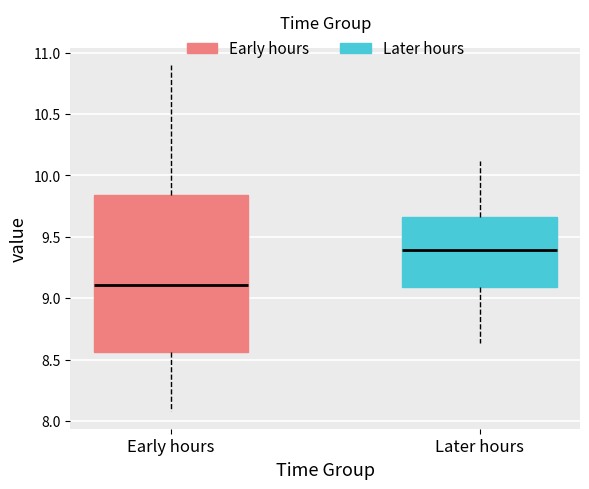

Reading left to right, transcribe this box plot: for each box, give where its median line is, the range the box spans, and where its two whiskers end, as read against the y-axis. The values are not printed on the chart, so give them approximately, as read against the axis.

Early hours: median 9.10, box 8.55 to 9.85, whiskers 8.10 to 10.90
Later hours: median 9.40, box 9.10 to 9.65, whiskers 8.65 to 10.10